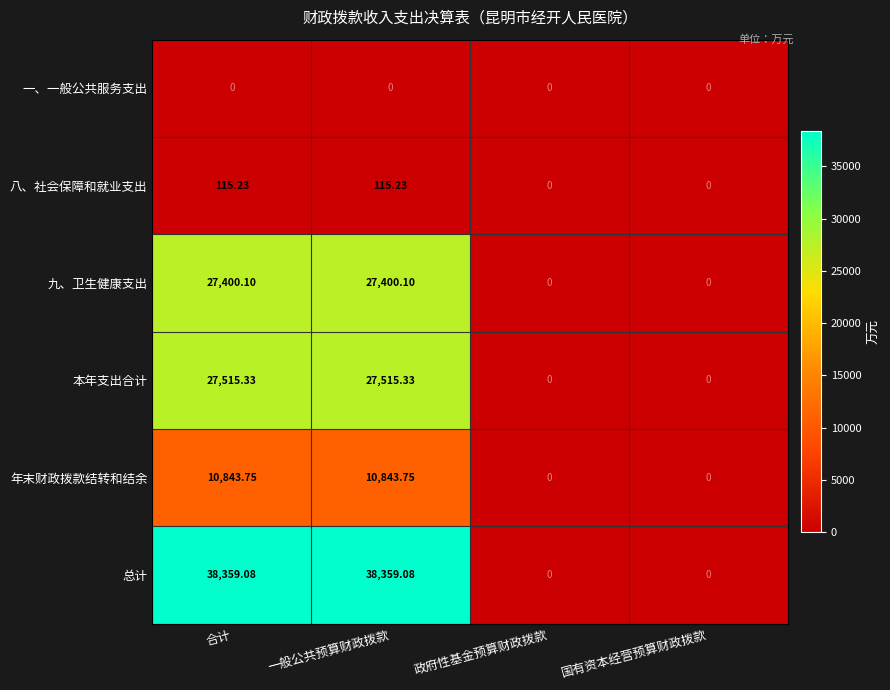

List the series in order of their peak value, highest first.

总计, 本年支出合计, 九、卫生健康支出, 年末财政拨款结转和结余, 八、社会保障和就业支出, 一、一般公共服务支出